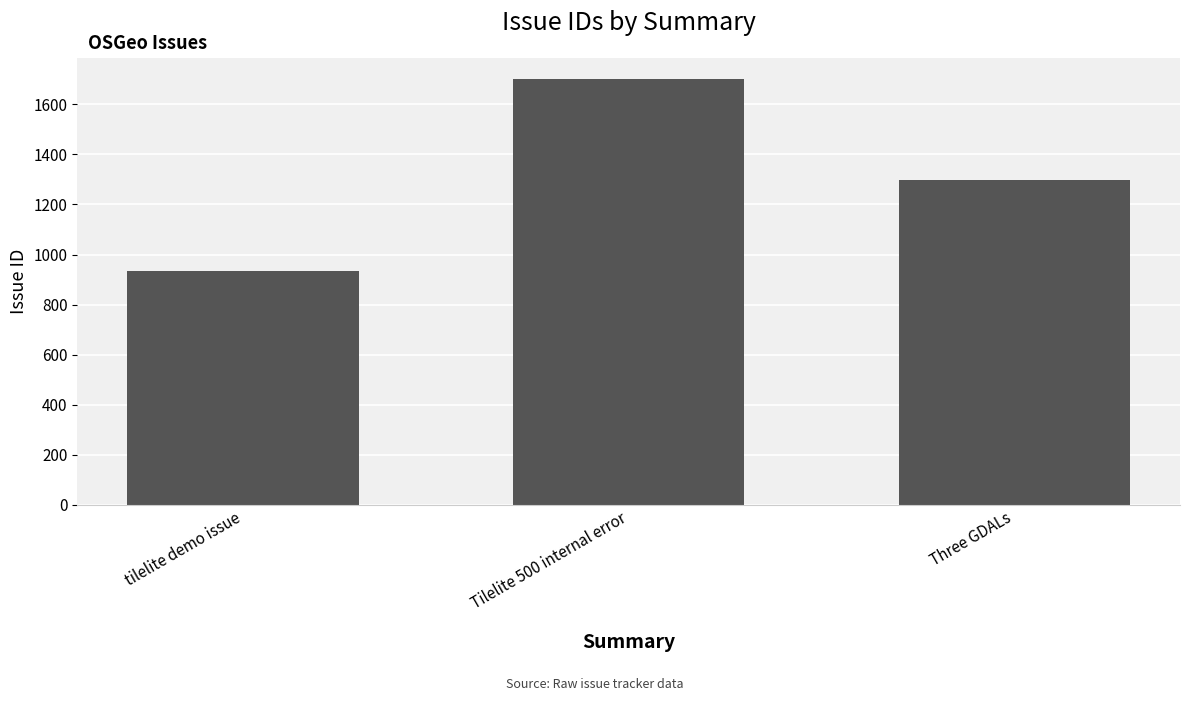

What is the difference between the maximum and minimum values?

765